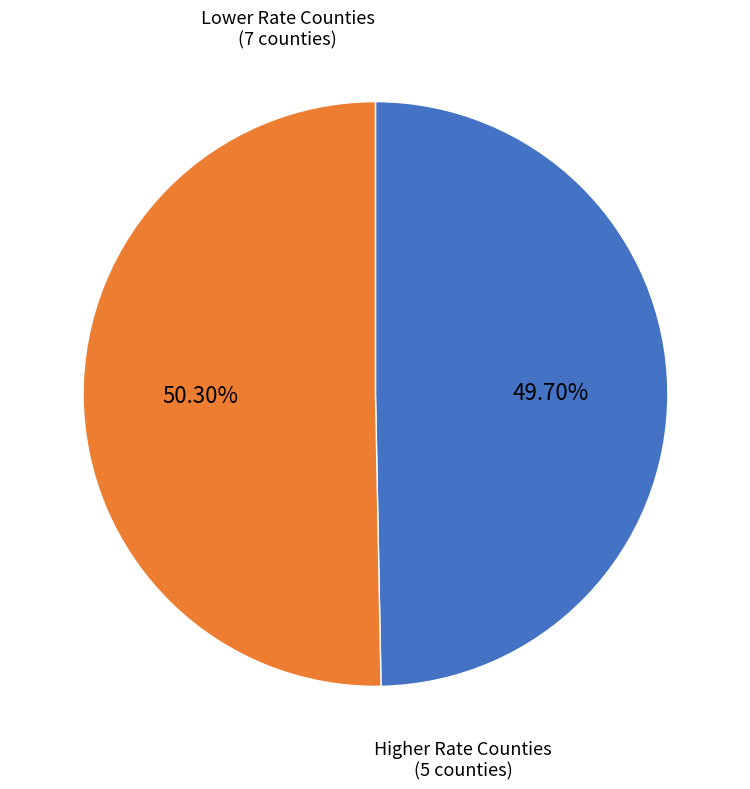

Does any single category account for the majority?

Yes